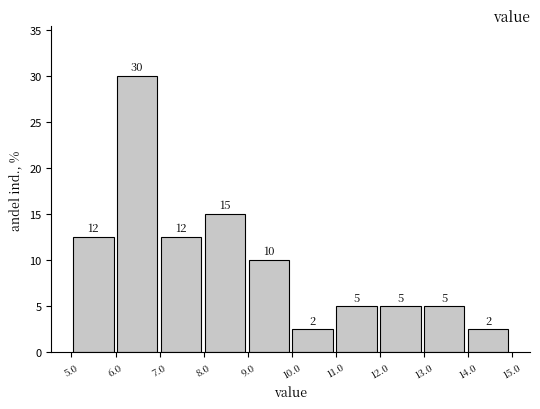

Which range on the x-axis has the tallest bar?

6 to 7